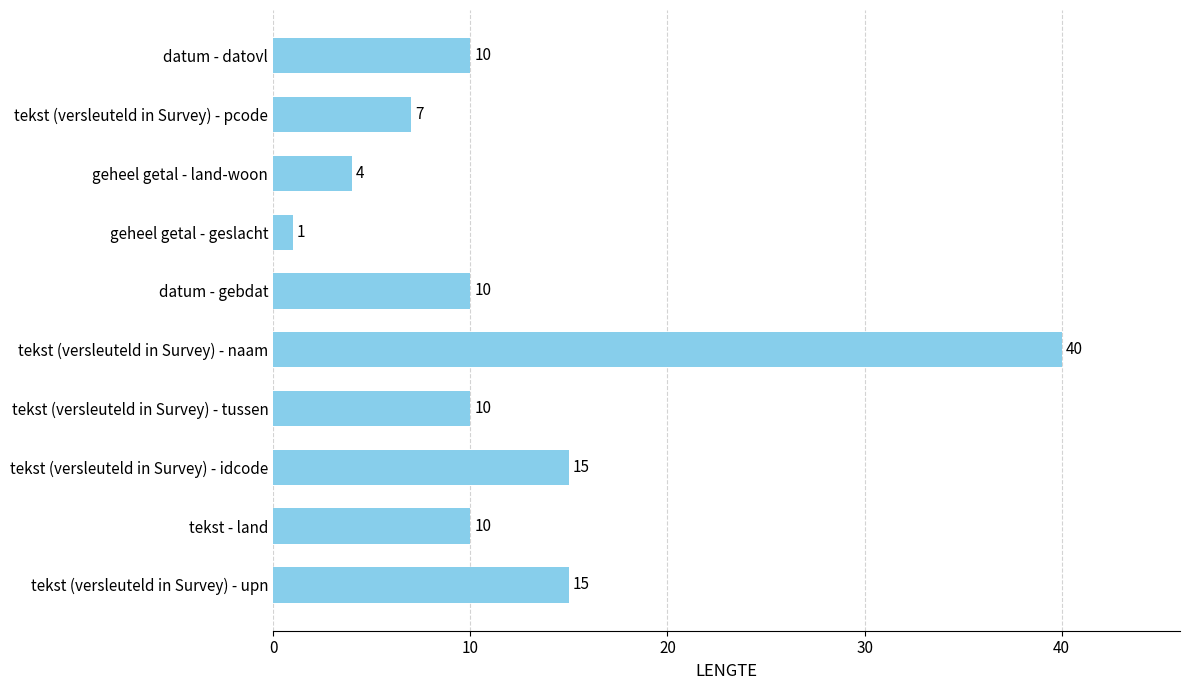

Read the value at tekst (versleuteld in Survey) - pcode, to the nearest 5.

5